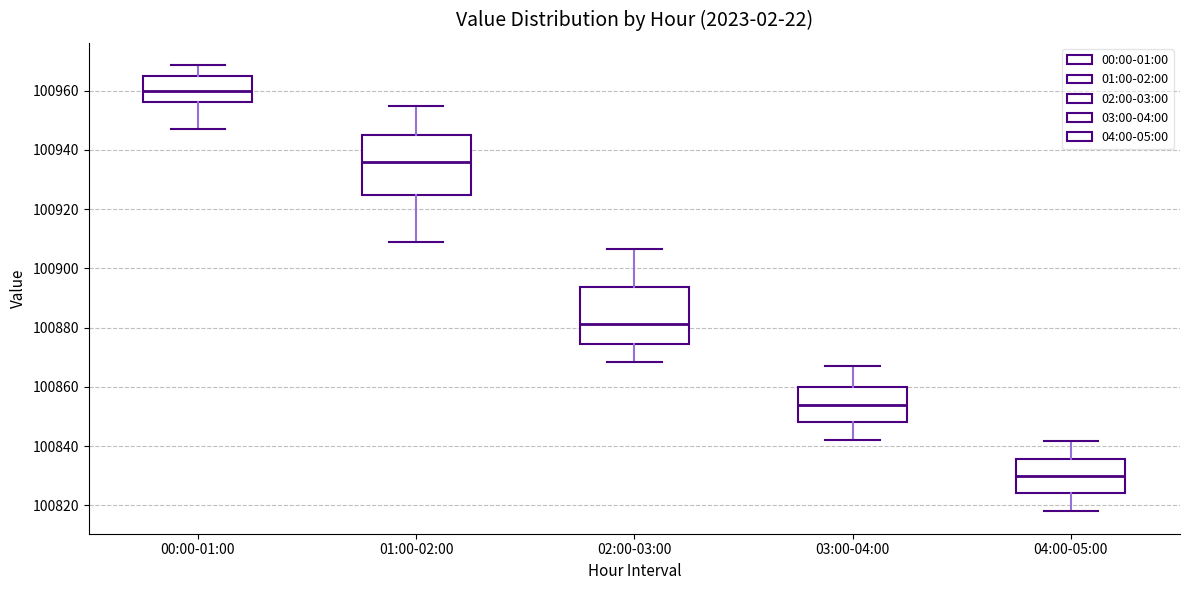

Reading left to right, transcribe this box plot: for each box, give where its median line is, the range the box spans, and where its two whiskers end, as read against the y-axis. The values are not printed on the chart, so give them approximately, as read against the axis.

00:00-01:00: median 100960, box 100956 to 100966, whiskers 100948 to 100968
01:00-02:00: median 100936, box 100924 to 100946, whiskers 100908 to 100954
02:00-03:00: median 100882, box 100874 to 100894, whiskers 100868 to 100906
03:00-04:00: median 100854, box 100848 to 100860, whiskers 100842 to 100868
04:00-05:00: median 100830, box 100824 to 100836, whiskers 100818 to 100842